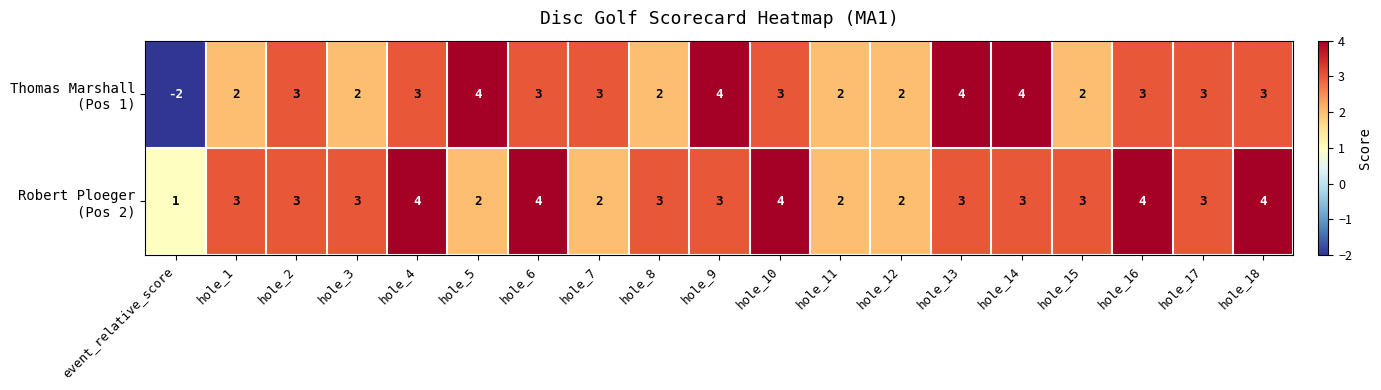

At how many categories does at least one series exceed -1?

19